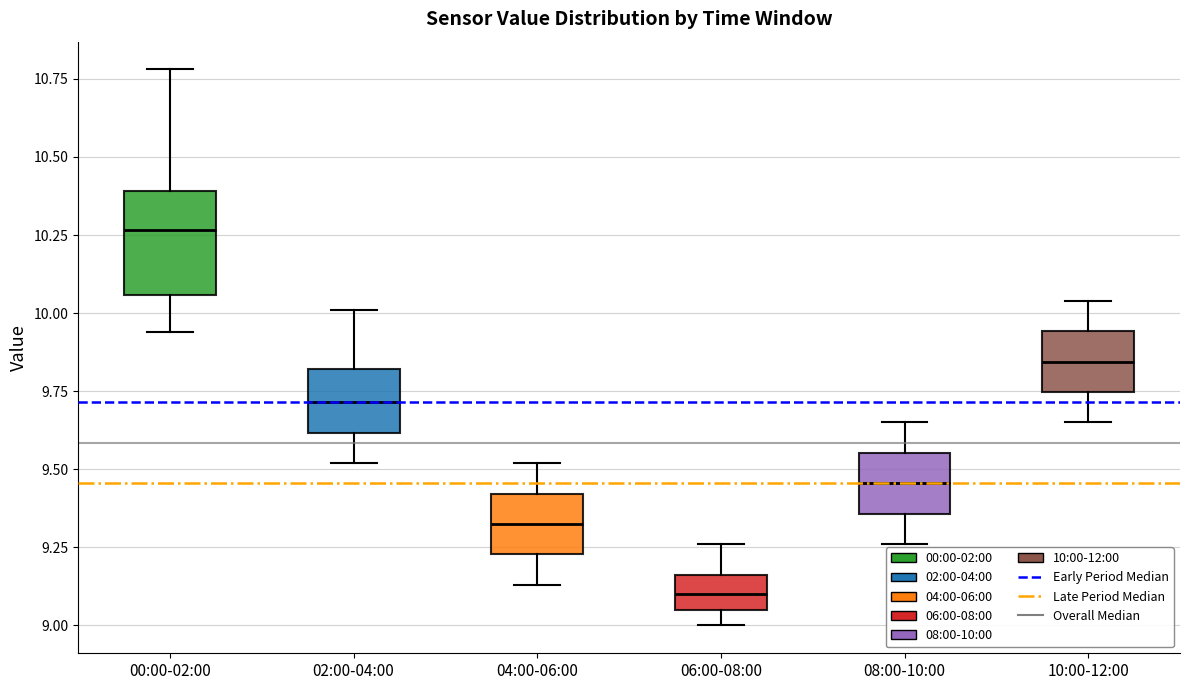

Which box has the highest median line?

00:00-02:00